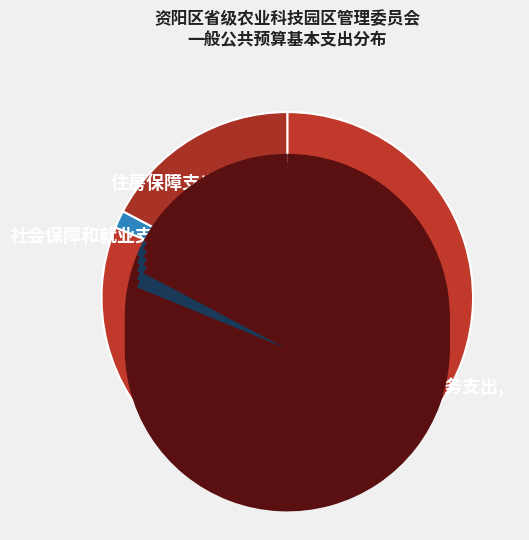

Does 社会保障和就业支出 account for over 50% of the chart?

No